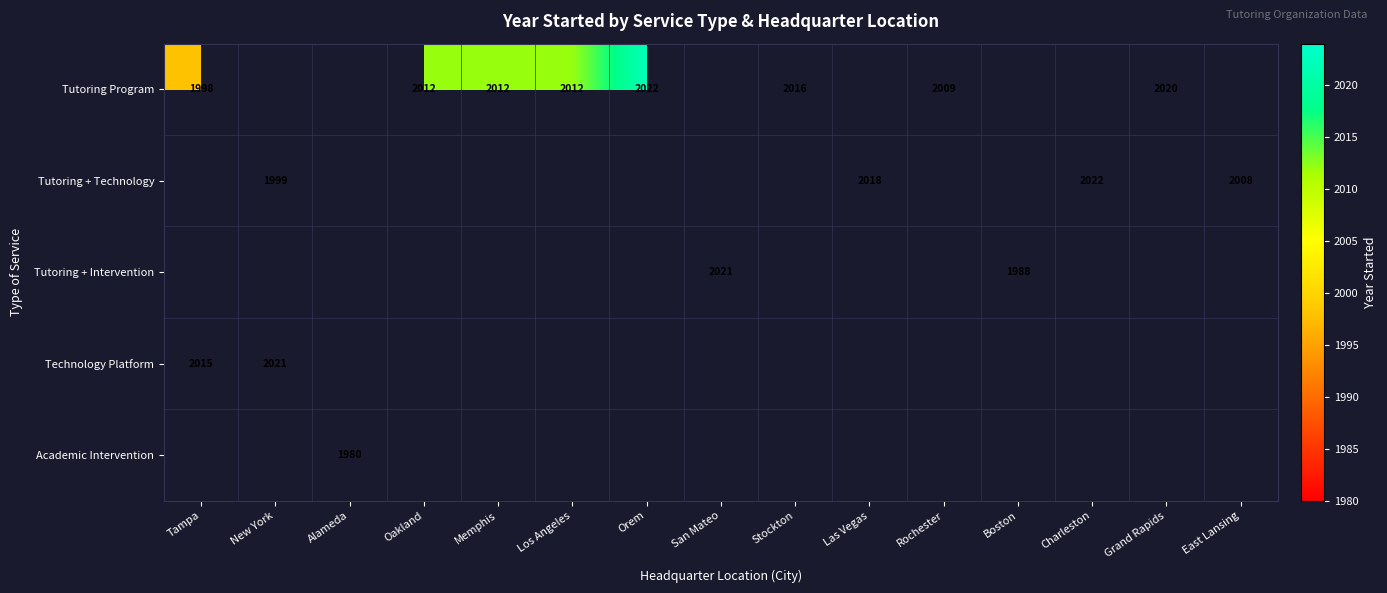

What is the approximate value of Tutoring + Intervention at Boston?

1988.0